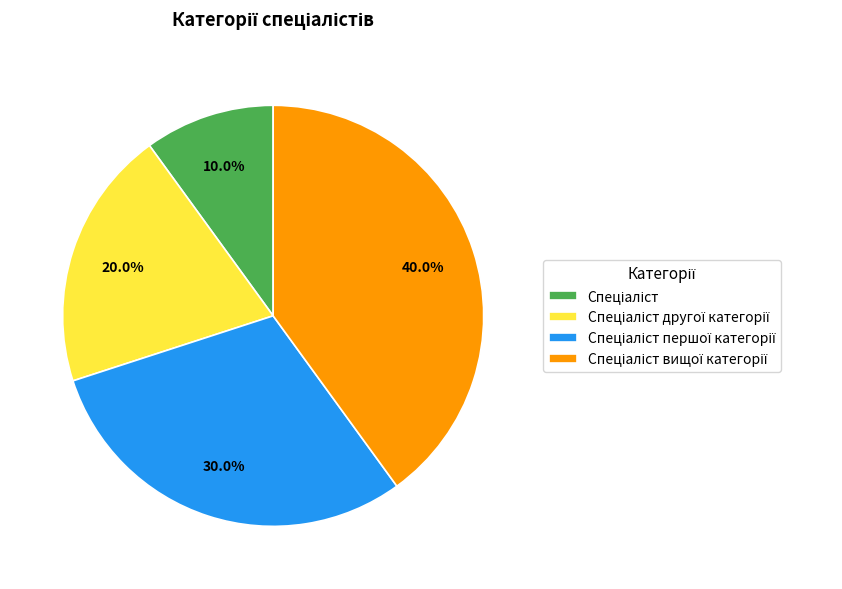

Is there any slice that represents more than half of the pie?

No